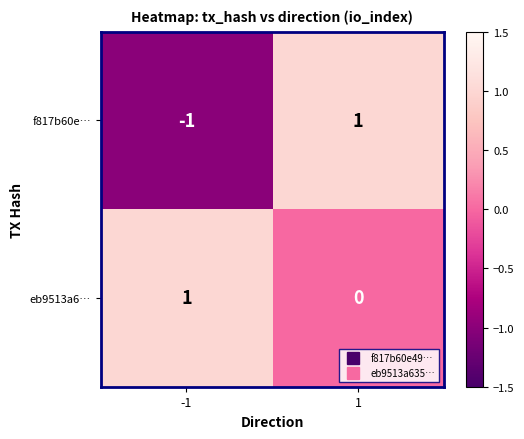

Reading right to left, extract all data points from this chart.

f817b60e…: 1=1	-1=-1
eb9513a6…: 1=0	-1=1